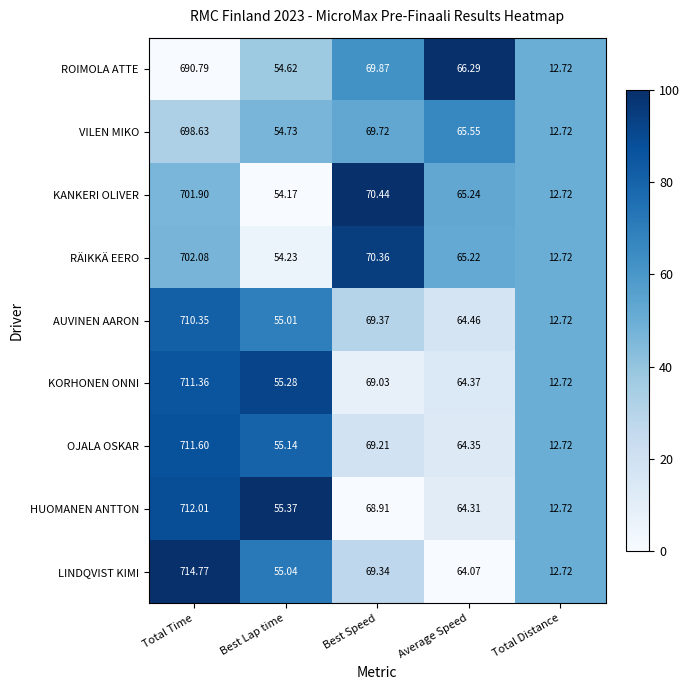

Which series has the widest spread of values?

LINDQVIST KIMI